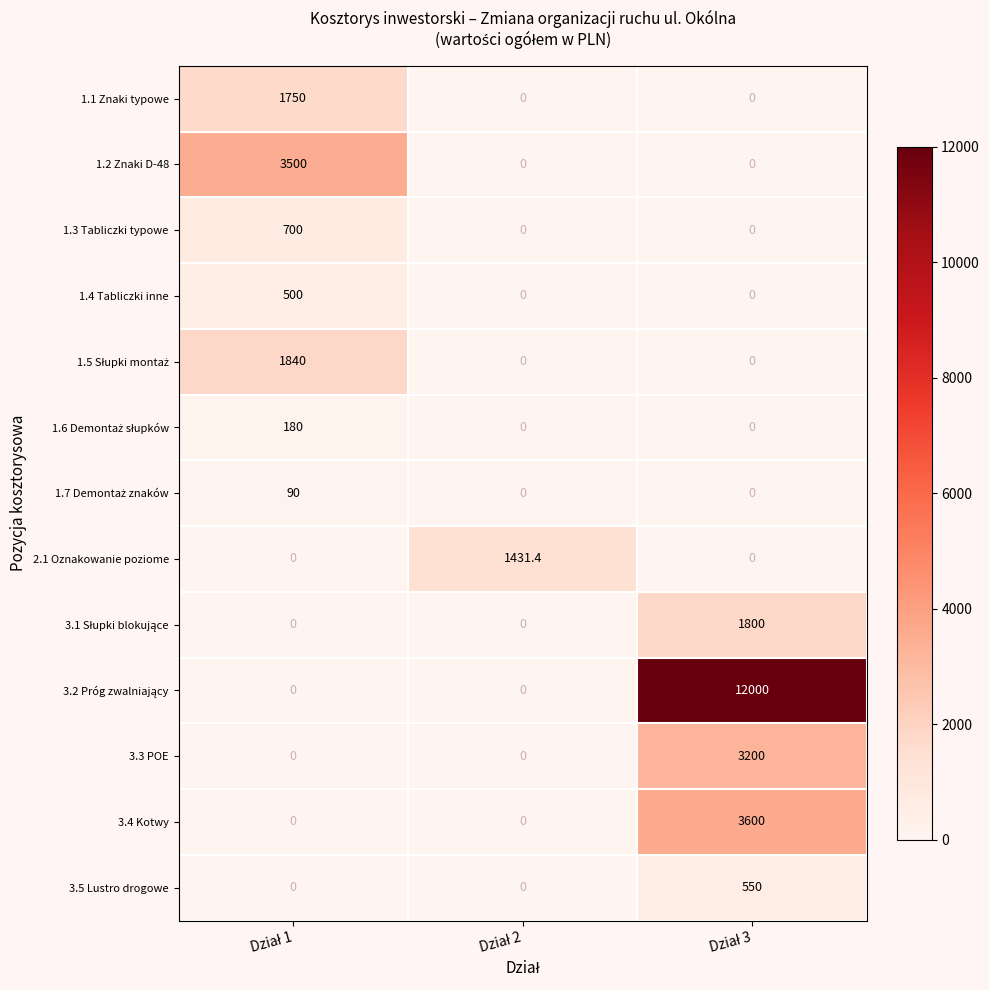

What is the difference between the maximum and minimum values in the 1.1 Znaki typowe series?

1750.0